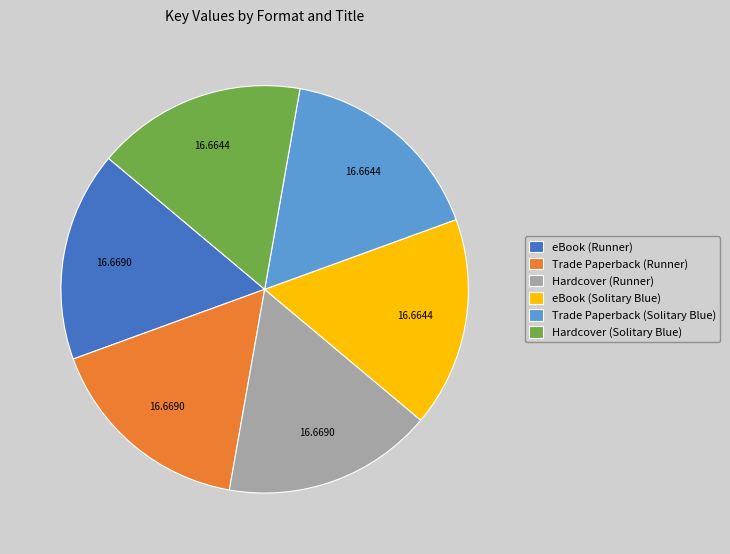

Is there a majority slice in this chart?

No